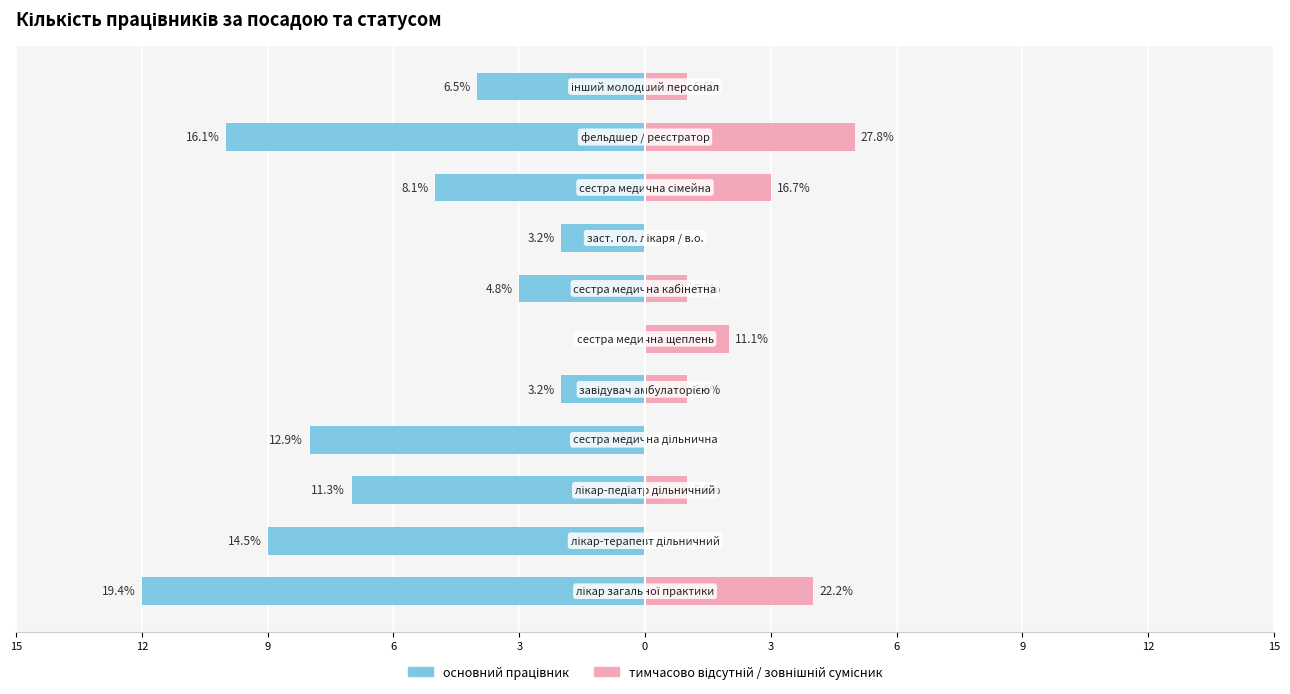

How many bars are there in each group?

2